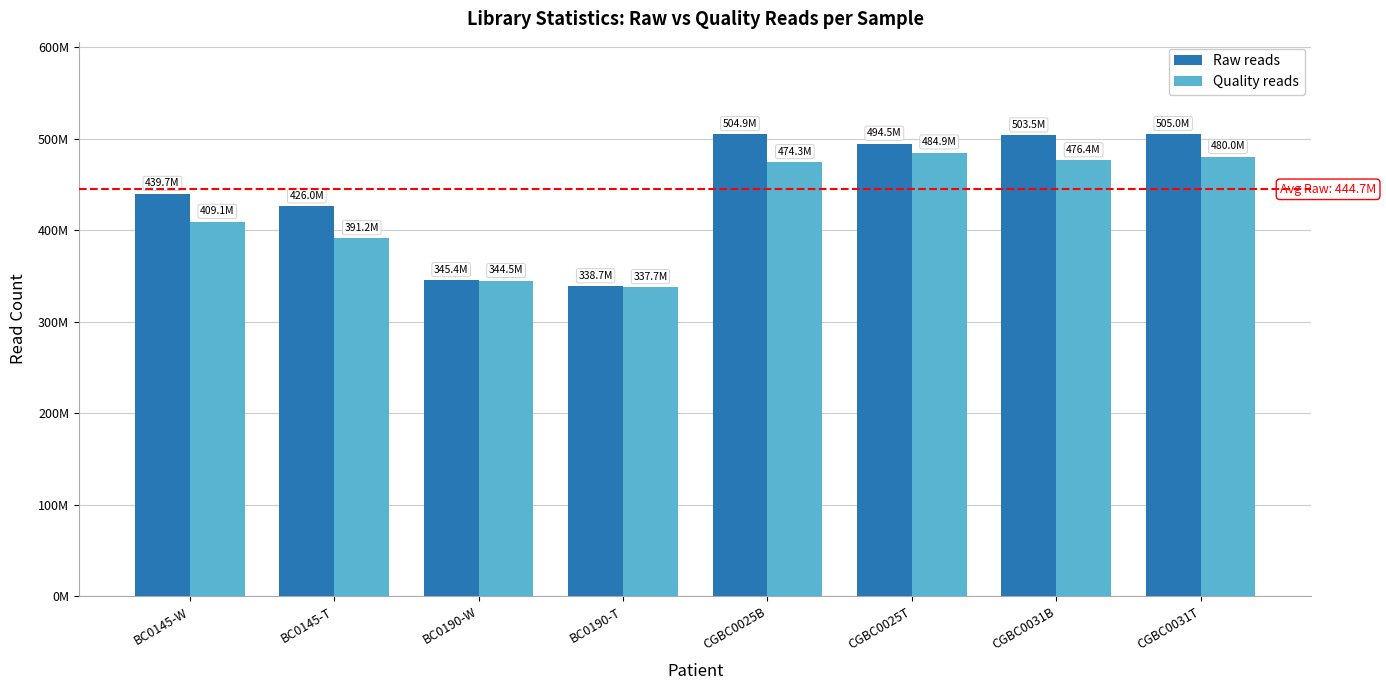

What is the difference between the Quality reads values at BC0190-W and CGBC0031B?

131901849